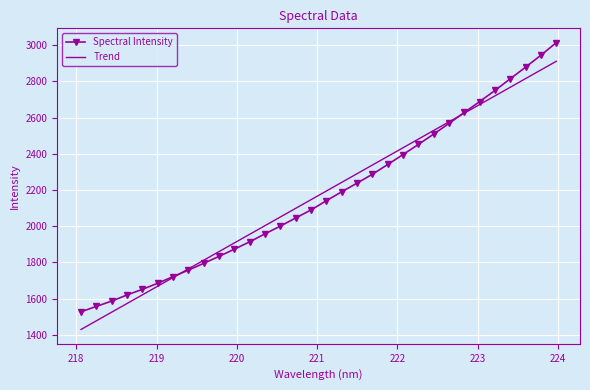

What is the highest value of the Spectral Intensity series?

3013.3